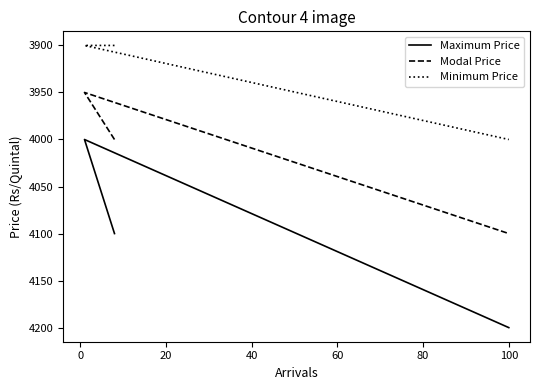

Which series changed the most between 0 and 20?

Maximum Price